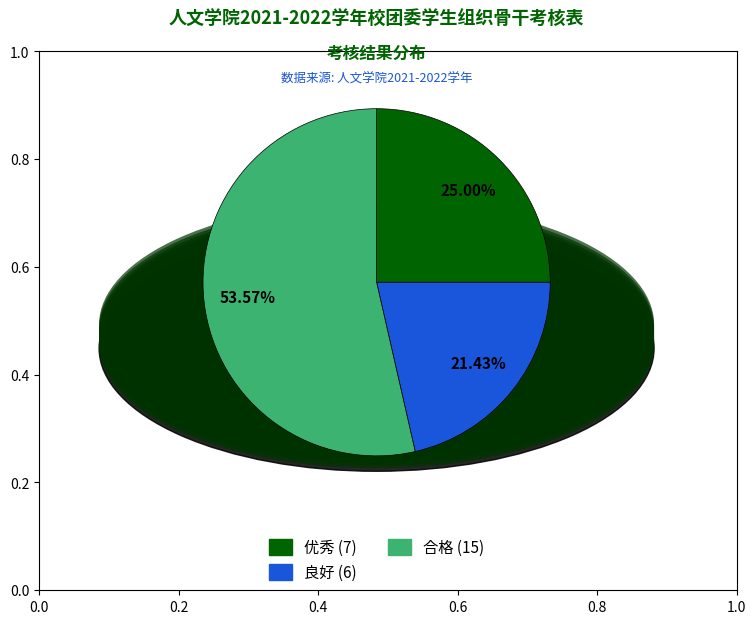

Do 良好 and 合格 together represent more than half of the pie?

Yes